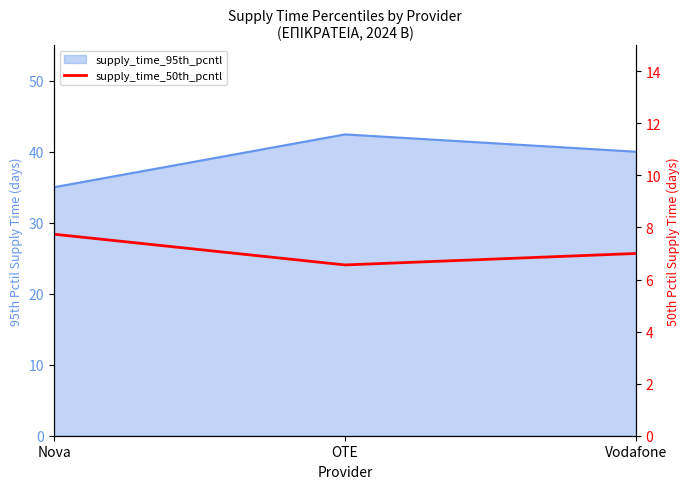

Where does the data first go above 7?

Nova